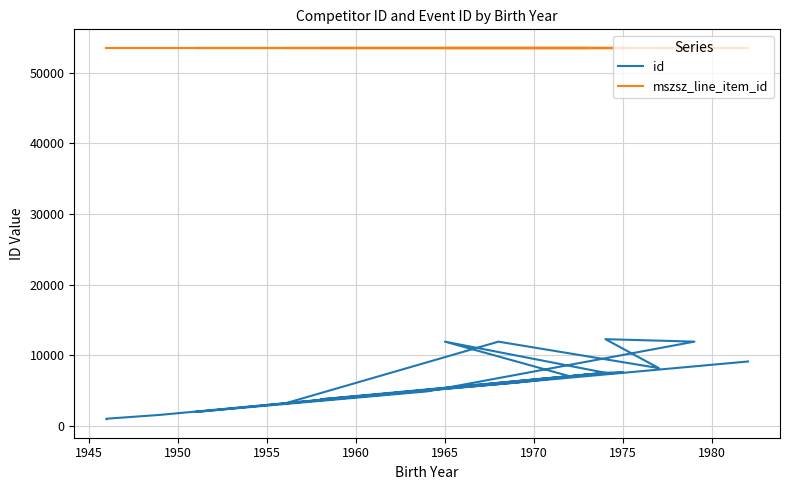

True or false: mszsz_line_item_id and id cross at least once.

False